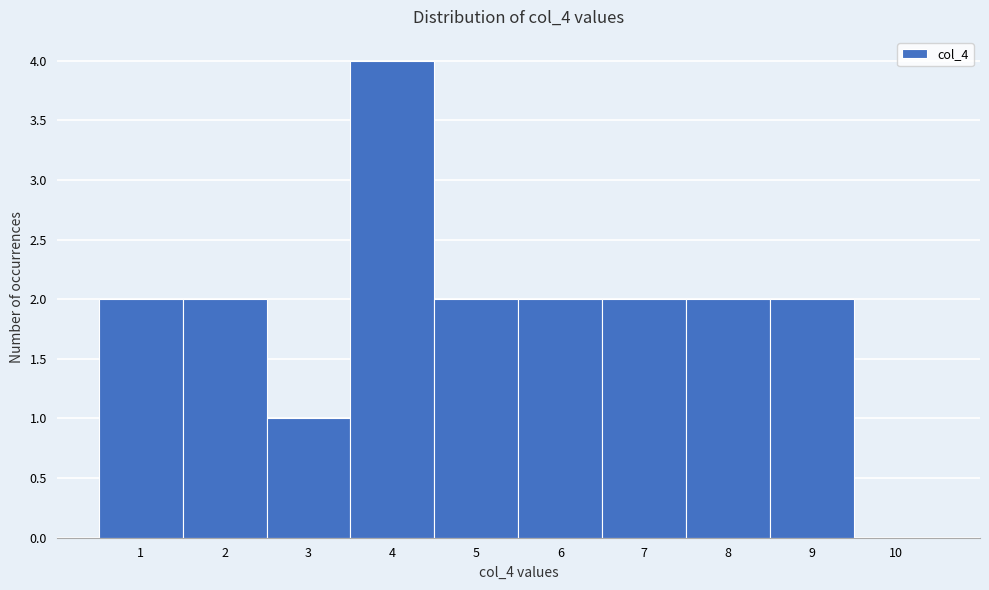

Reading left to right, list every bar in this chart as the range it spans on the x-axis followed by its height. The values are not printed on the chart, so give them approximately, as read against the axis.

0.5 to 1.5: 2
1.5 to 2.5: 2
2.5 to 3.5: 1
3.5 to 4.5: 4
4.5 to 5.5: 2
5.5 to 6.5: 2
6.5 to 7.5: 2
7.5 to 8.5: 2
8.5 to 9.5: 2
9.5 to 10.5: 0